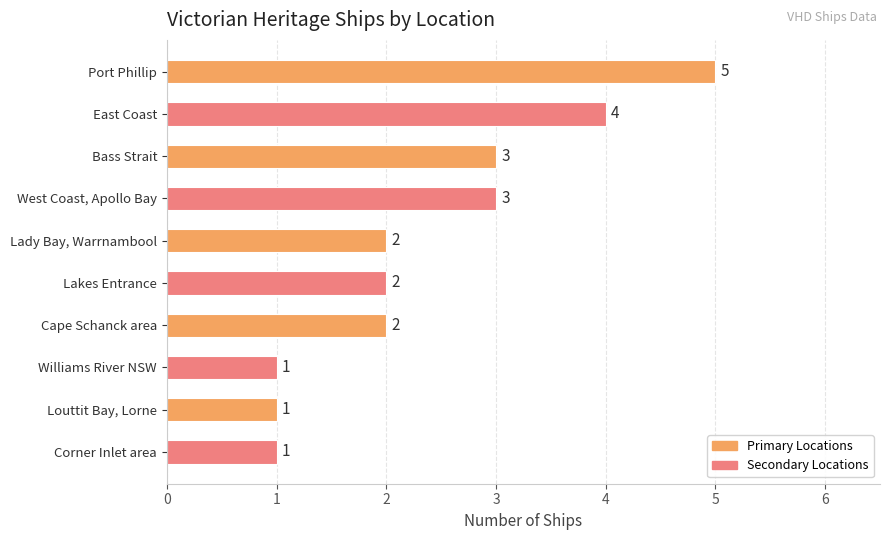

What is the average value?

2